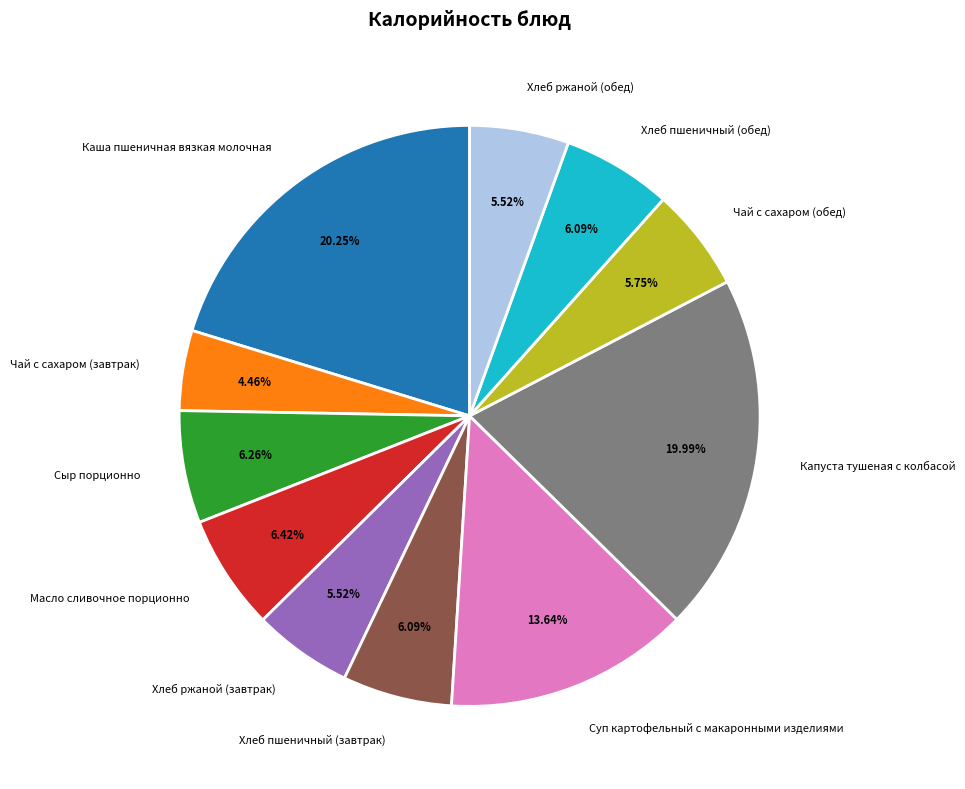

Is there any slice that represents more than half of the pie?

No